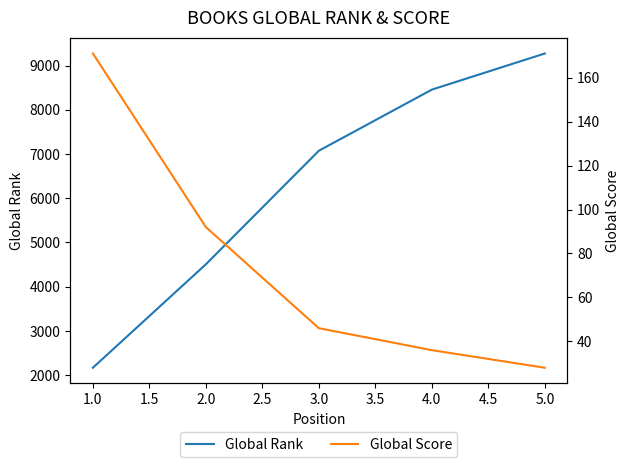

The value of Global Rank at 4.0 is 5817. True or false?

False